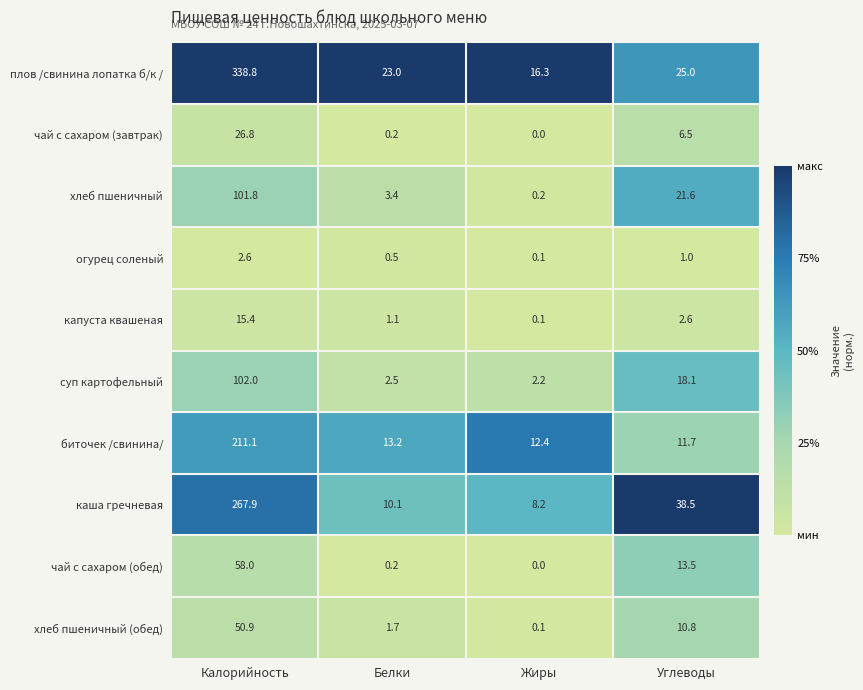

Rank the categories by суп картофельный value from lowest to highest.

Жиры, Белки, Углеводы, Калорийность